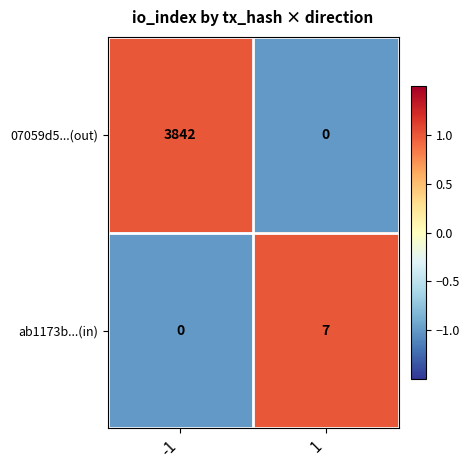

How many values in 07059d5...(out) are above zero?

1